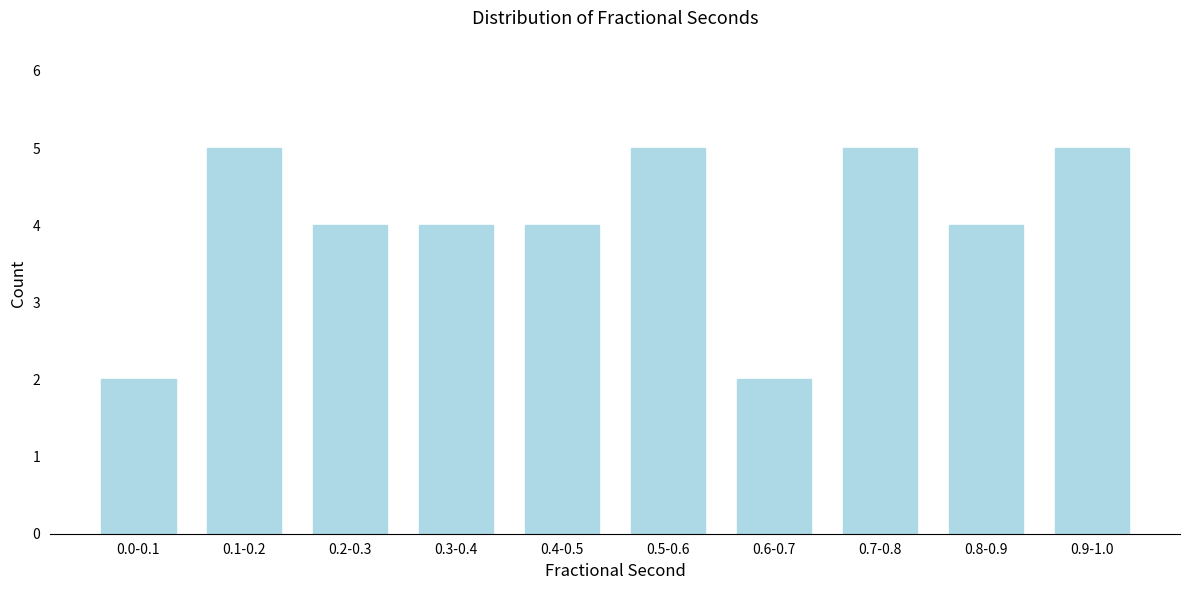

Reading left to right, list all the values displayed in this chart.

2	5	4	4	4	5	2	5	4	5